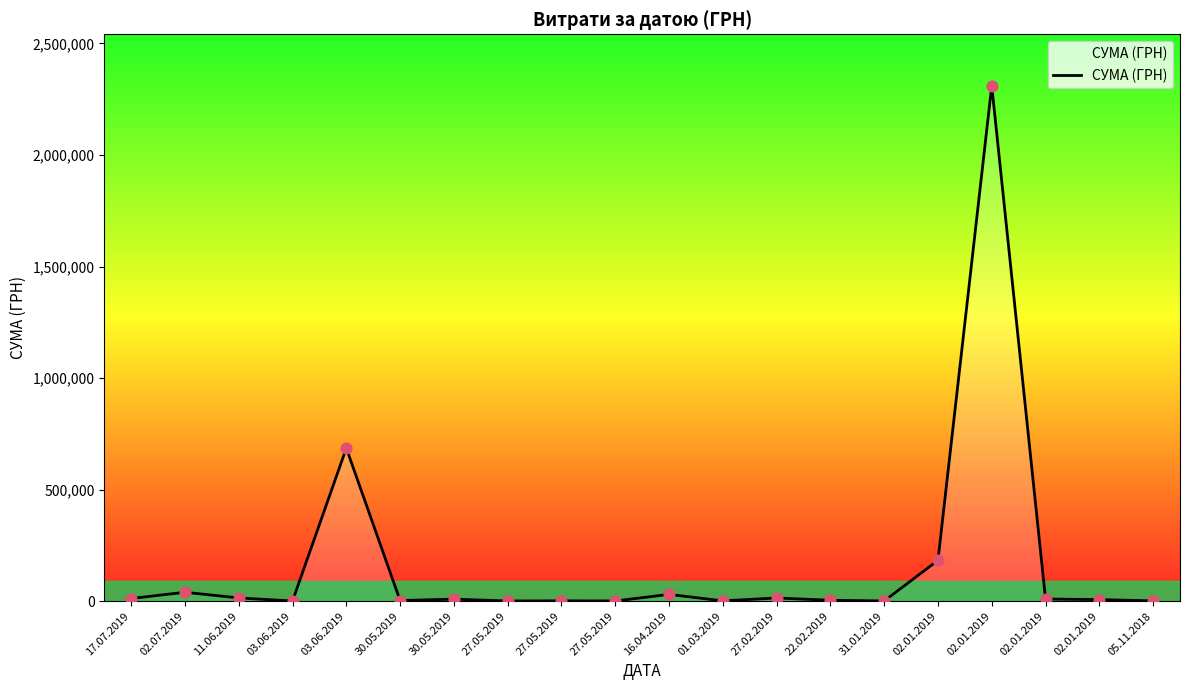

Does the chart have visible grid lines?

No